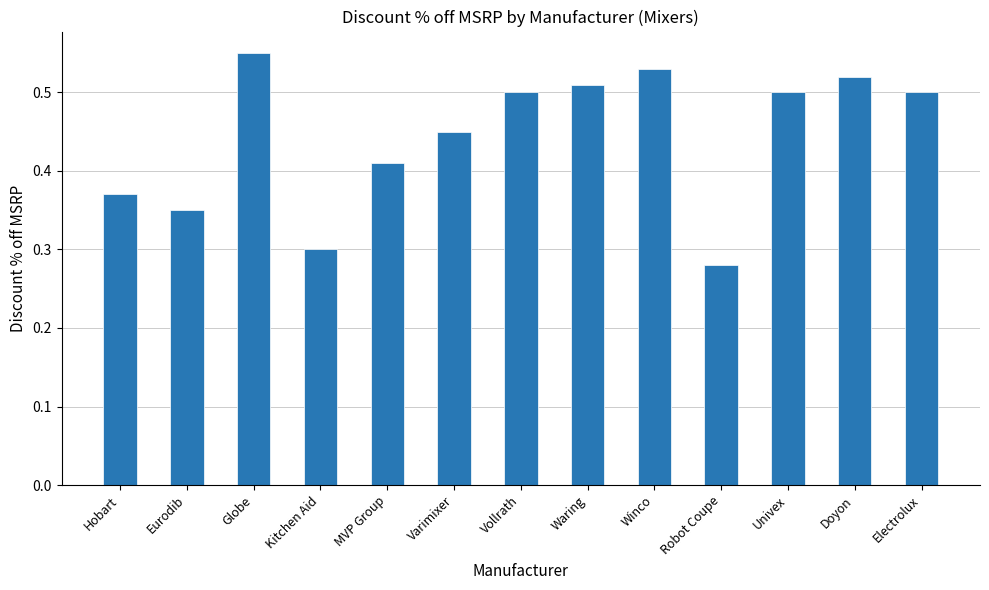

The chart shows a value of 0.2 at Vollrath. True or false?

False